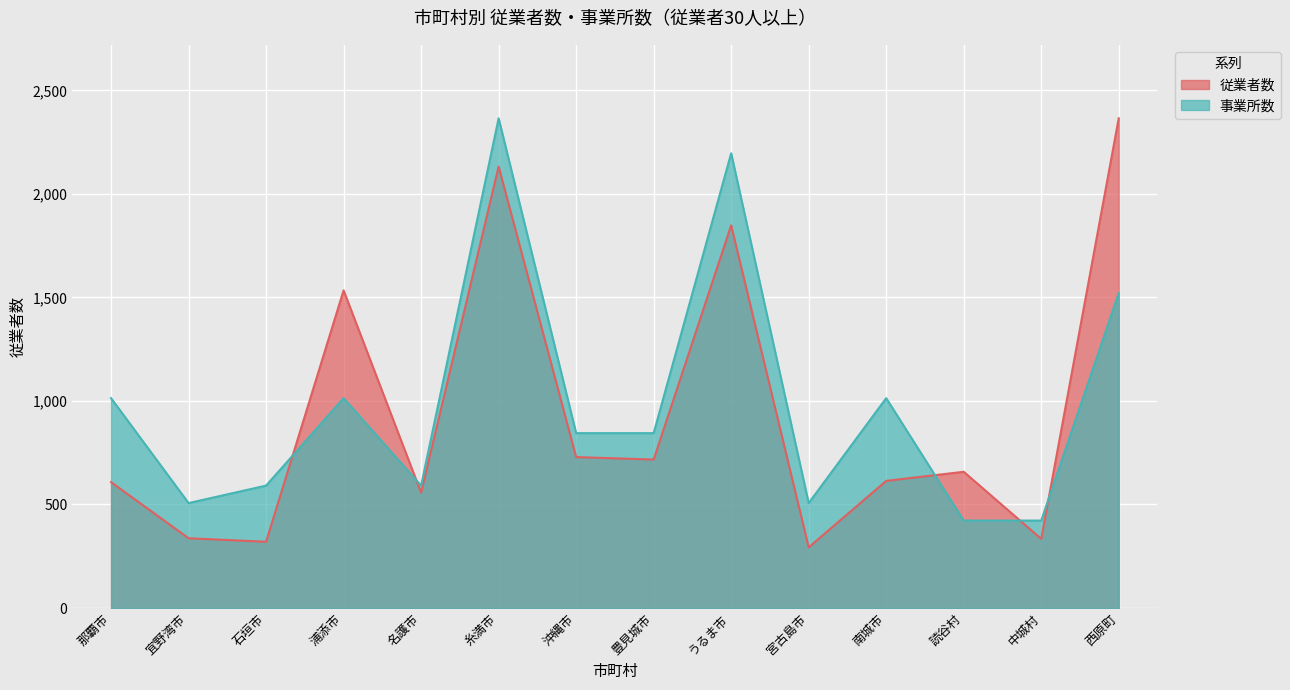

What is the sum of the 事業所数 values at 中城村 and 読谷村?

844.6